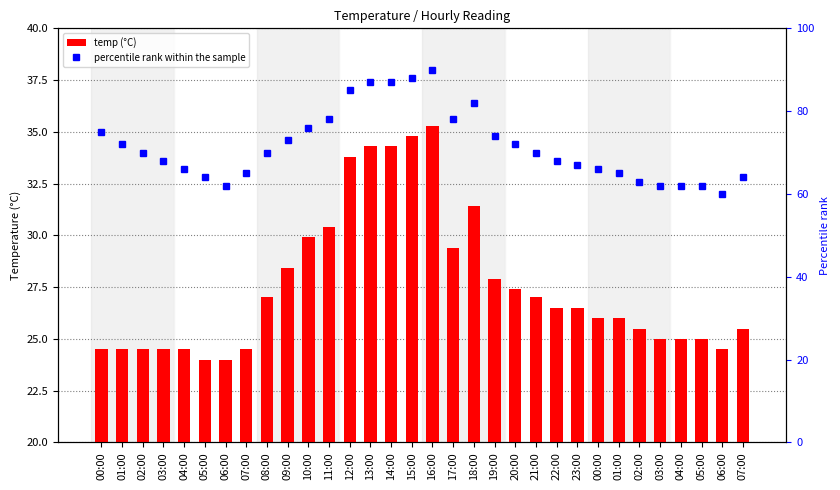

Reading left to right, list all the values displayed in this chart.

temp (°C): 24.5	24.5	24.5	24.5	24.5	24.0	24.0	24.5	27.0	28.4	29.9	30.4	33.8	34.3	34.3	34.8	35.3	29.4	31.4	27.9	27.4	27.0	26.5	26.5	26.0	26.0	25.5	25.0	25.0	25.0	24.5	25.5
percentile rank within the sample: 75.0	72.0	70.0	68.0	66.0	64.0	62.0	65.0	70.0	73.0	76.0	78.0	85.0	87.0	87.0	88.0	90.0	78.0	82.0	74.0	72.0	70.0	68.0	67.0	66.0	65.0	63.0	62.0	62.0	62.0	60.0	64.0